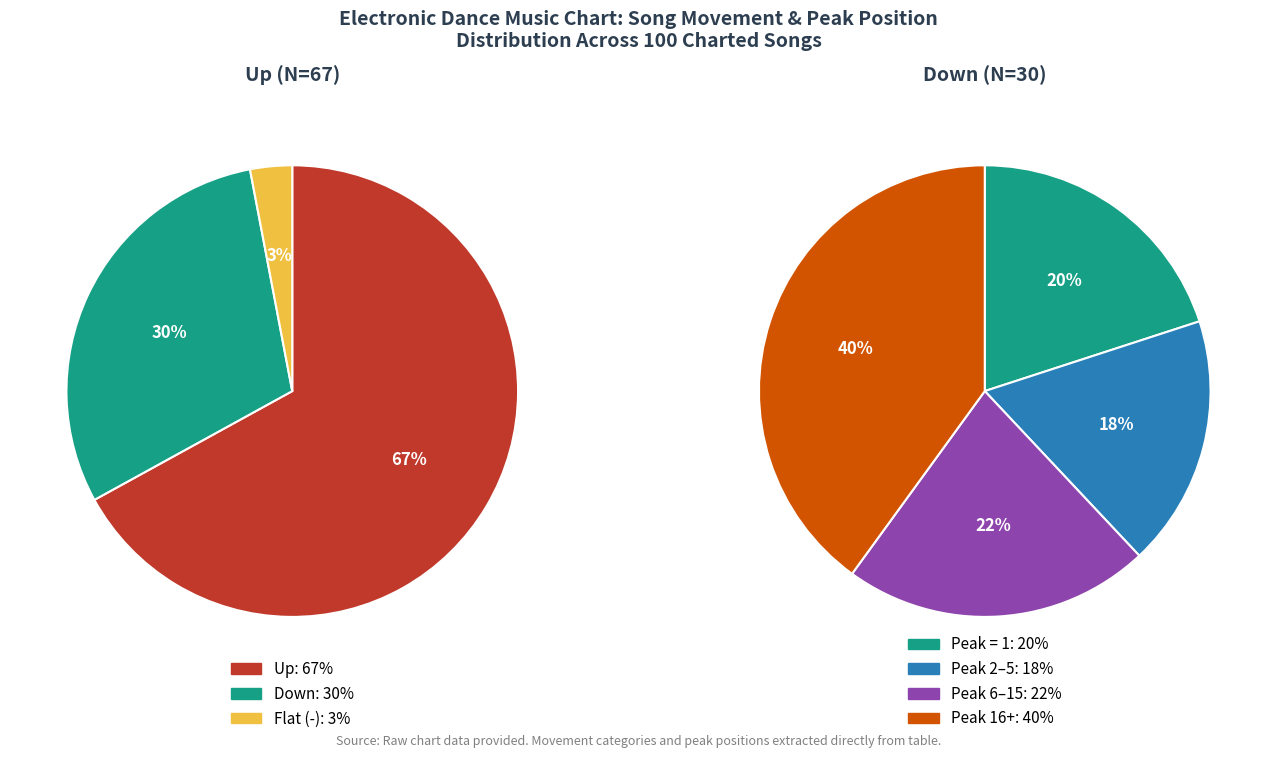

Count the number of slices in the pie.

3